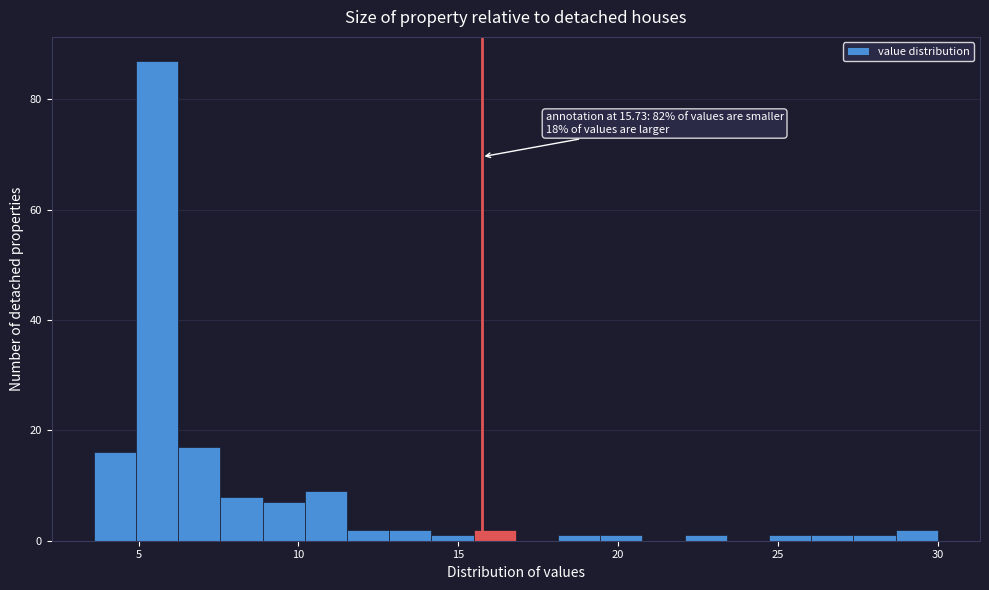

Around what value on the x-axis is the tallest bar? Give the approximate position of its centre, as read against the axis.

5.5